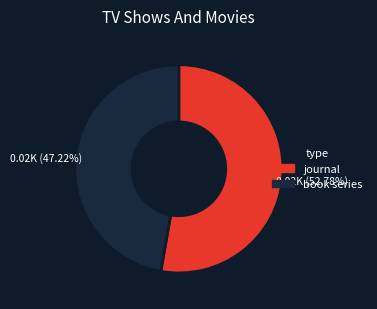

To the nearest percent, what is the difference between the largest and smallest slice percentages?

6%